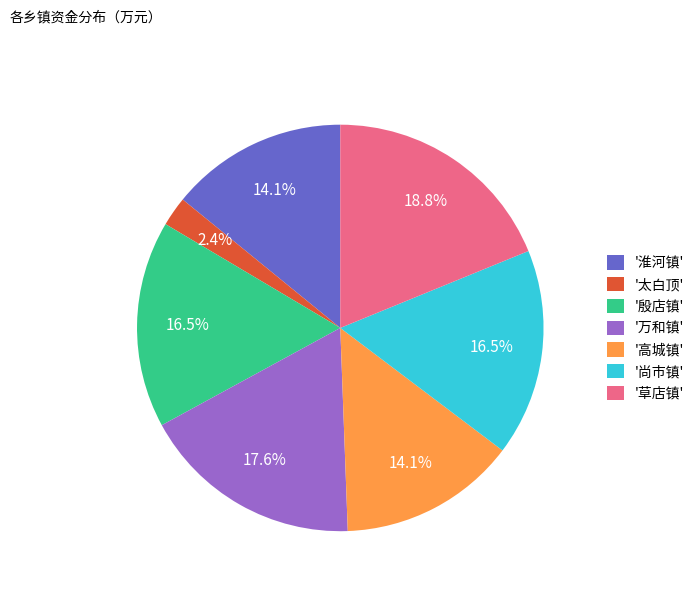

Count the number of slices in the pie.

7